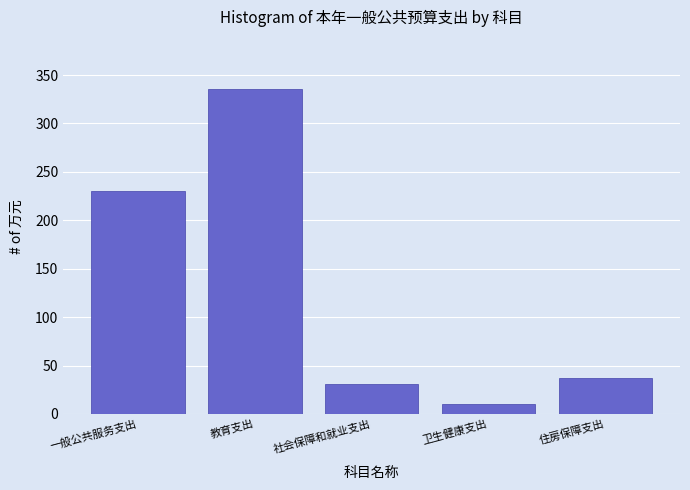

Reading left to right, list all the values displayed in this chart.

一般公共服务支出=229.9	教育支出=336.0	社会保障和就业支出=30.7	卫生健康支出=9.7	住房保障支出=37.0